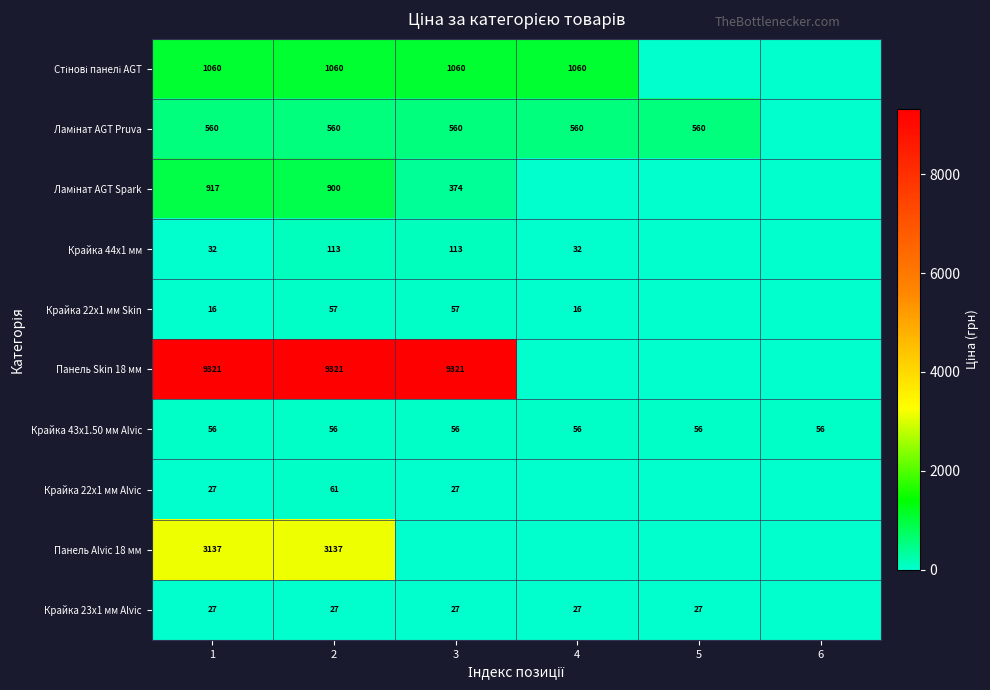

Is it true that Панель Skin 18 мм equals 4210 at 1?

False